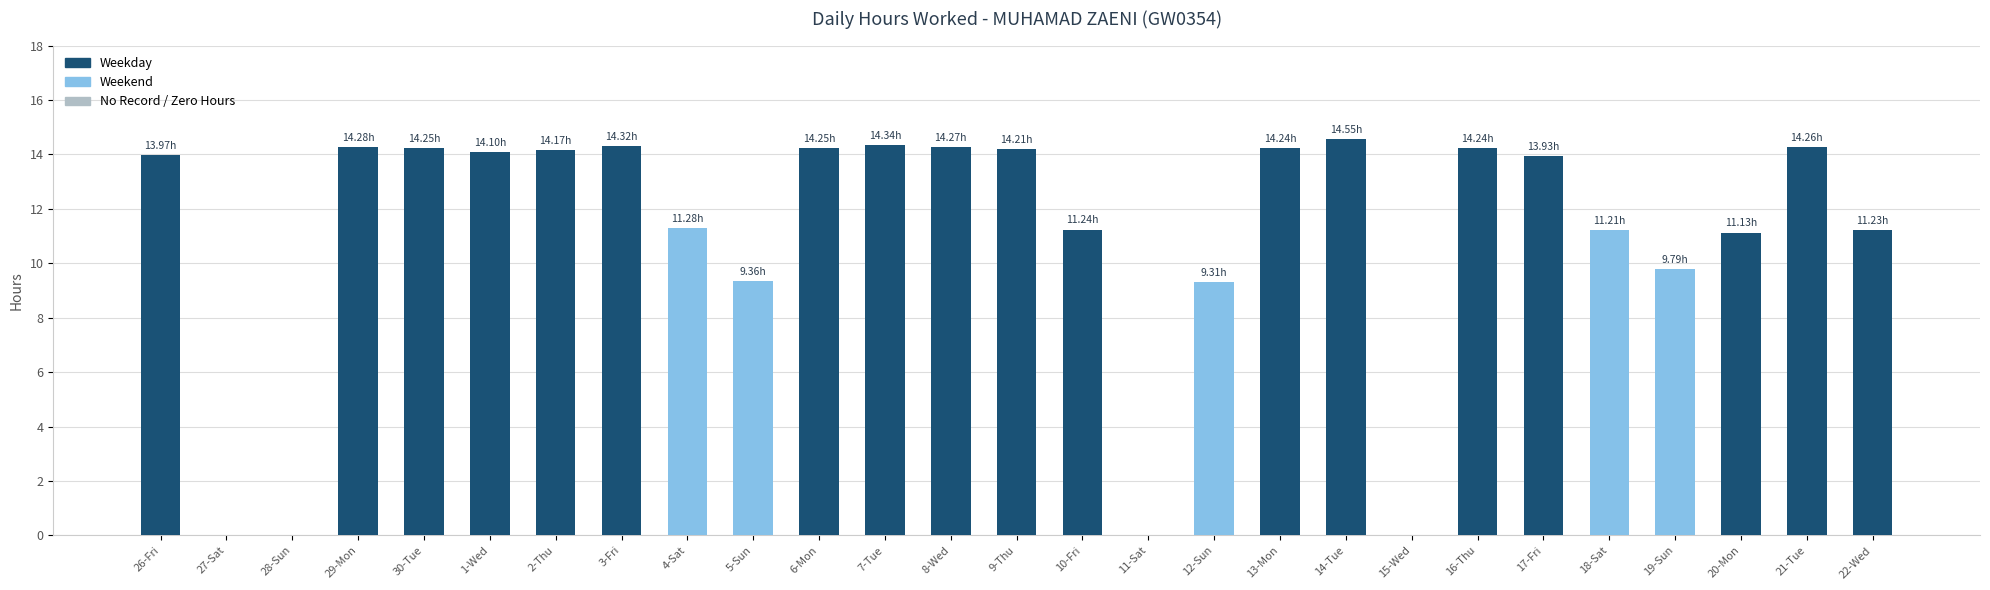

Approximately how many times larger is the value at 7-Tue compared to 9-Thu?

1.0